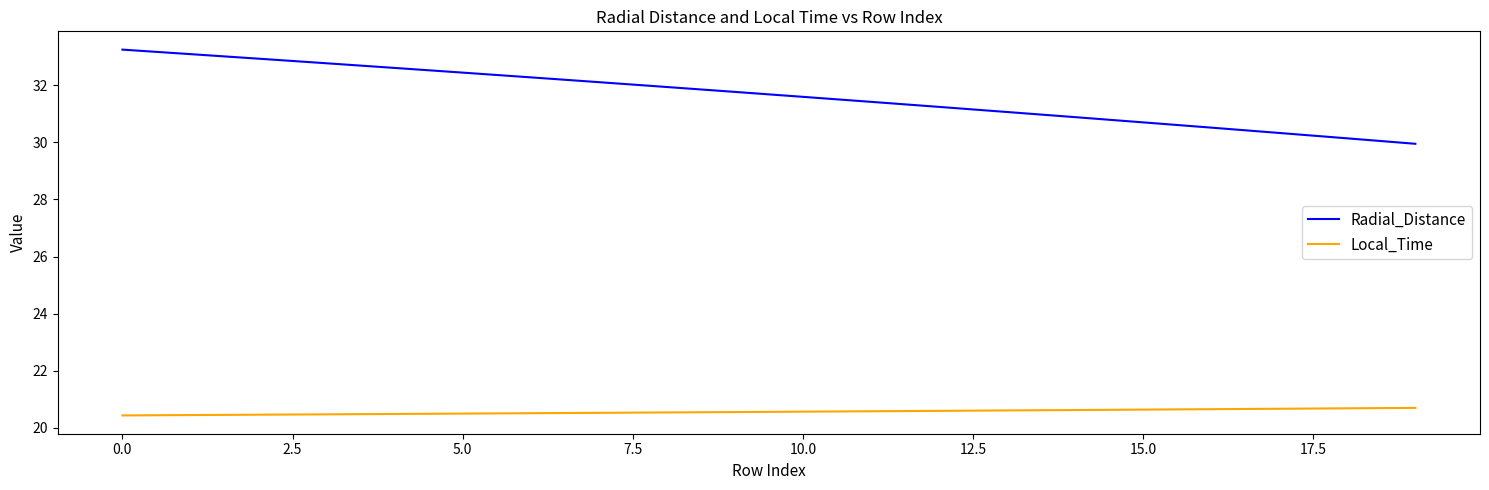

What is the difference between the maximum and minimum values in the Local_Time series?

0.3